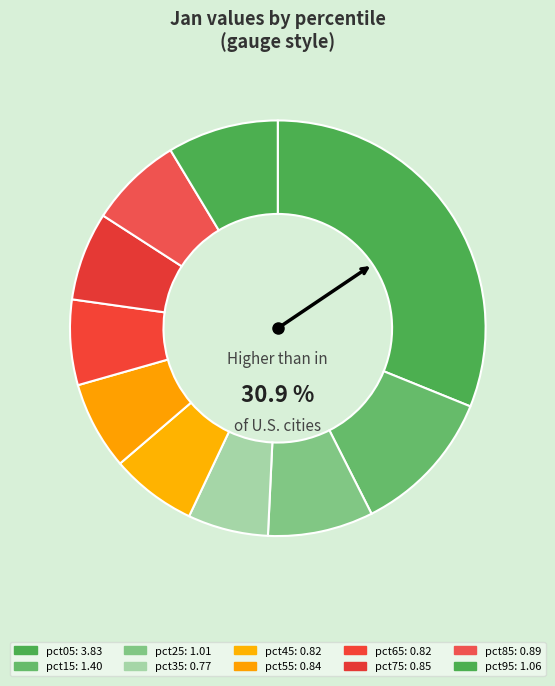

Which slice is the smallest?

pct35